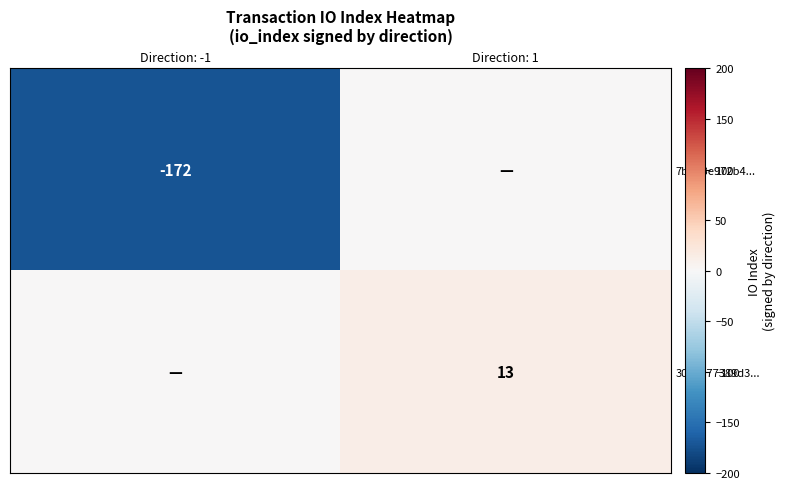

The 7b7ff3e972b4... series shows -172 at Direction: -1. True or false?

True